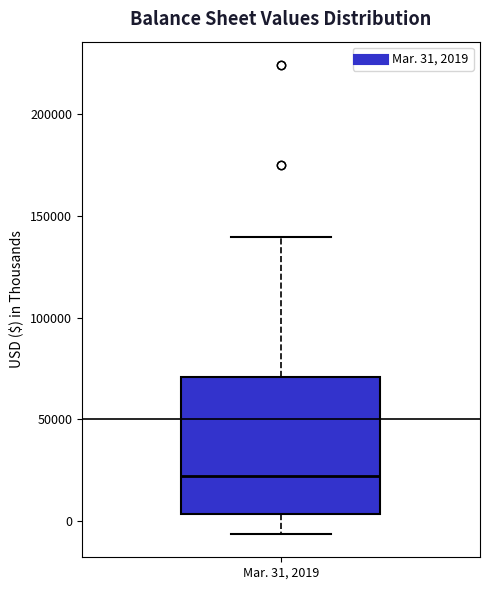

Transcribe this box plot: give where the median line is, the range the box spans, and where the two whiskers end, as read against the y-axis. The values are not printed on the chart, so give them approximately, as read against the axis.

median 20000, box 5000 to 70000, whiskers -5000 to 140000